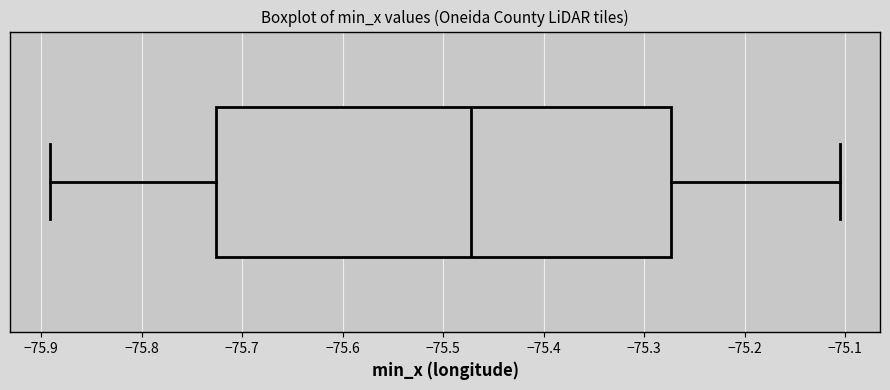

Read this box plot against the x-axis: the position of the median line, the range covered by the box, and the ends of both whiskers. The values are not printed on the chart, so give them approximately, as read against the axis.

median -75.47, box -75.73 to -75.27, whiskers -75.89 to -75.10